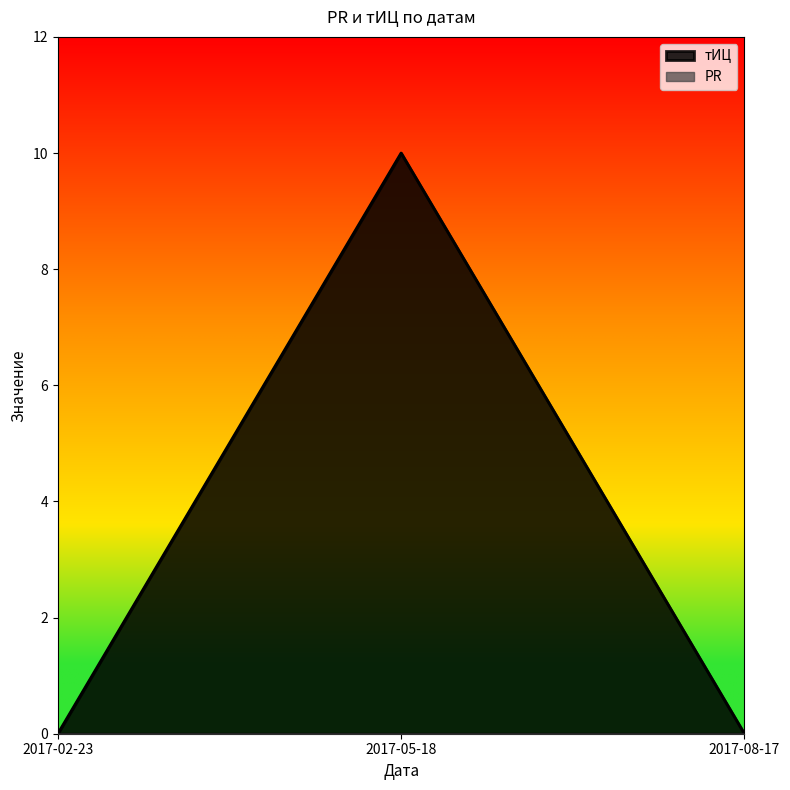

How many lines are shown in the chart?

2